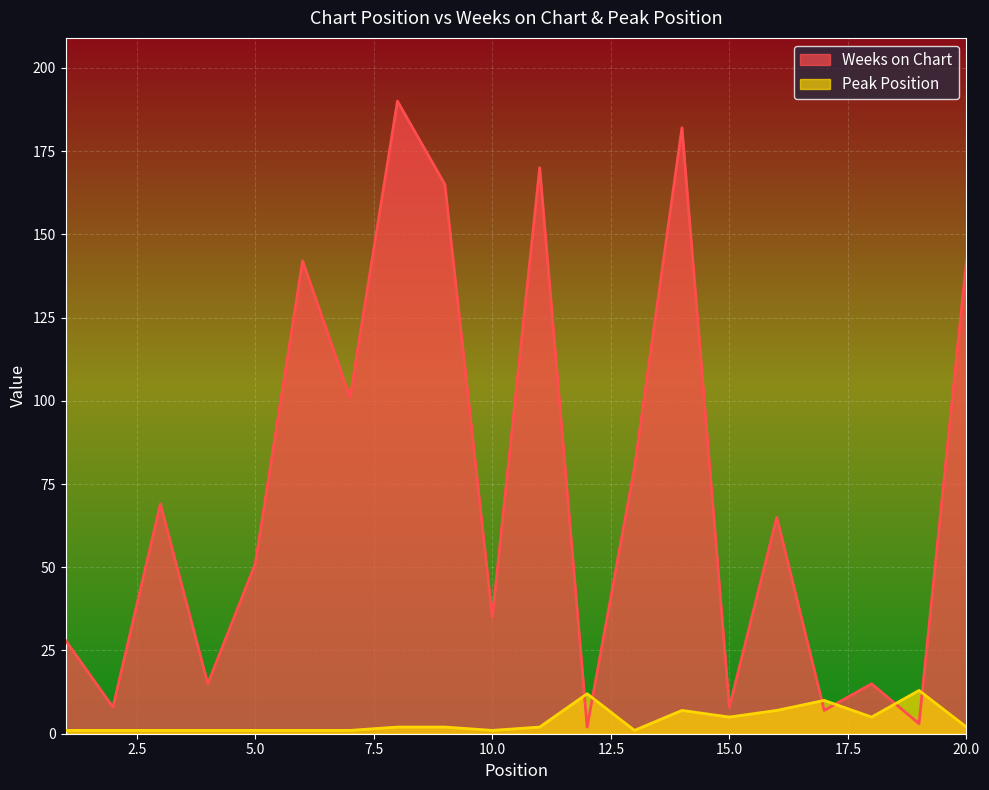

Which series has the widest spread of values?

Weeks on Chart